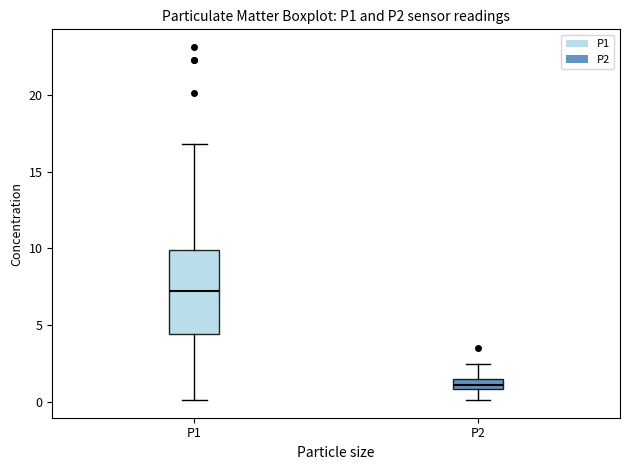

Comparing the boxes themselves (not the whiskers), which one is the tallest?

P1